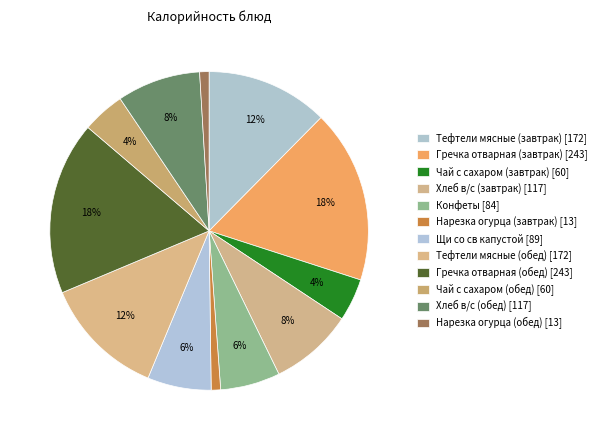

Does Гречка отварная (обед) represent more than half of the total?

No